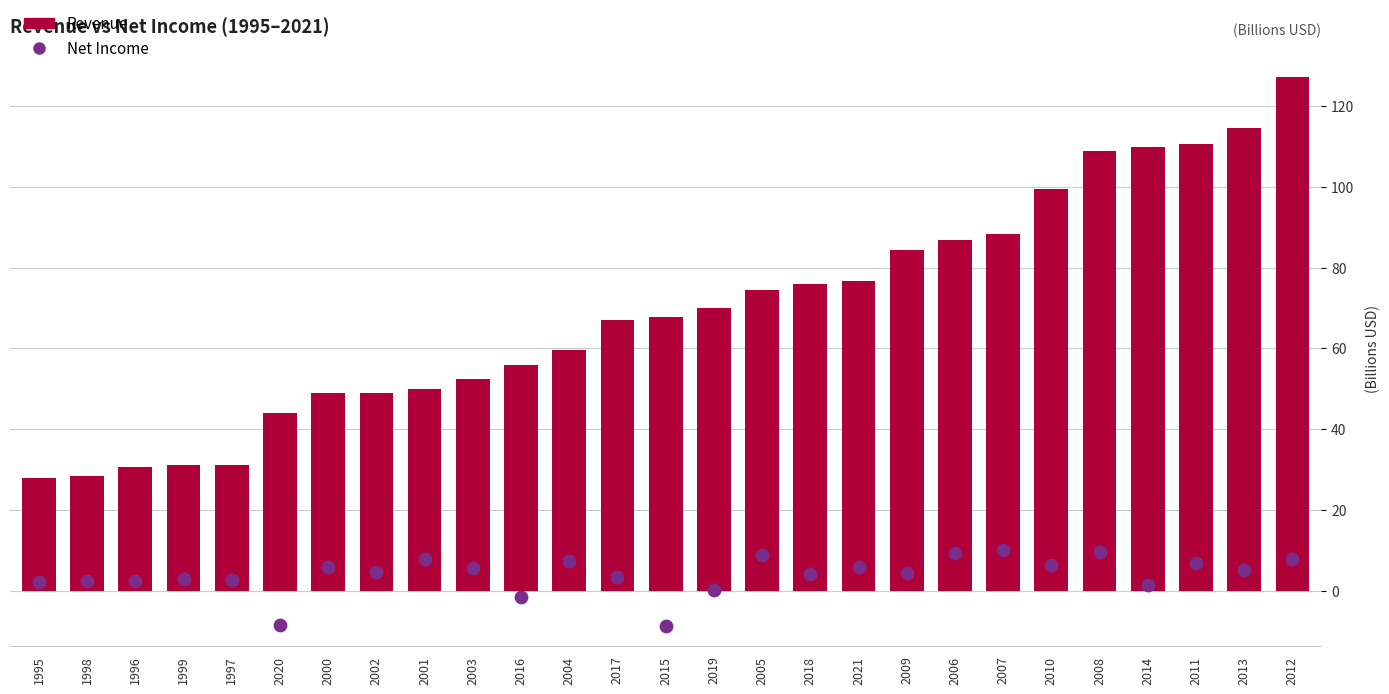

Which series has the largest Y range (max minus min)?

Revenue